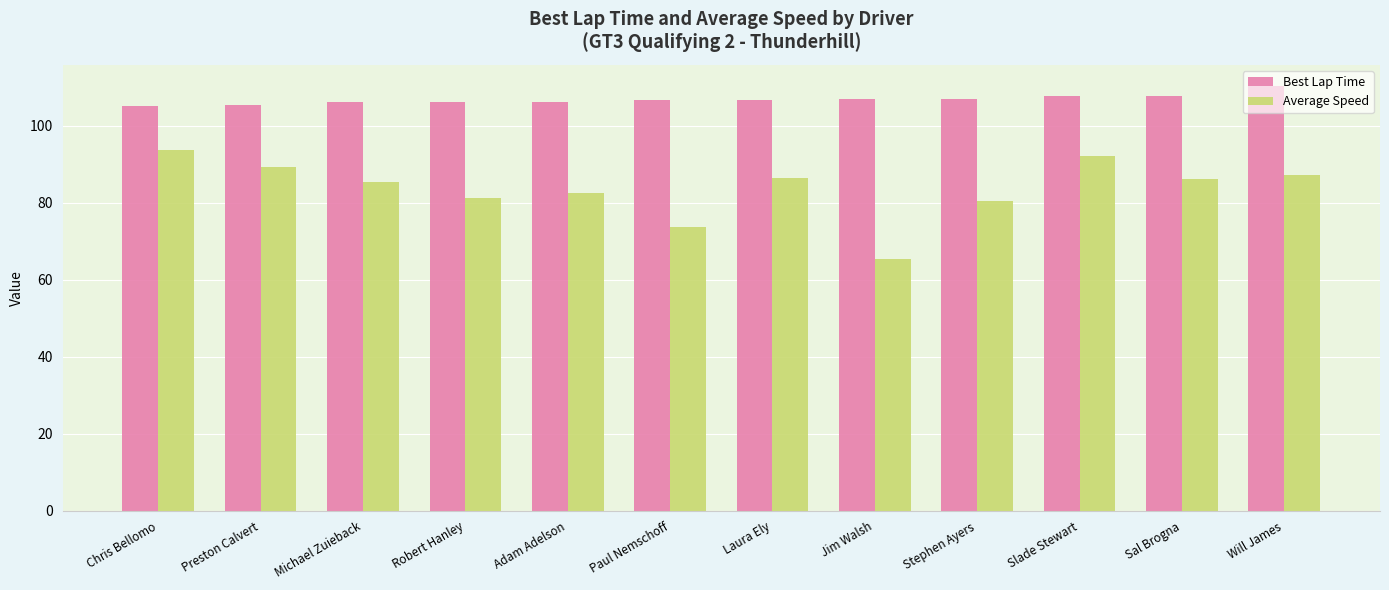

List the series in order of their peak value, lowest first.

Average Speed, Best Lap Time